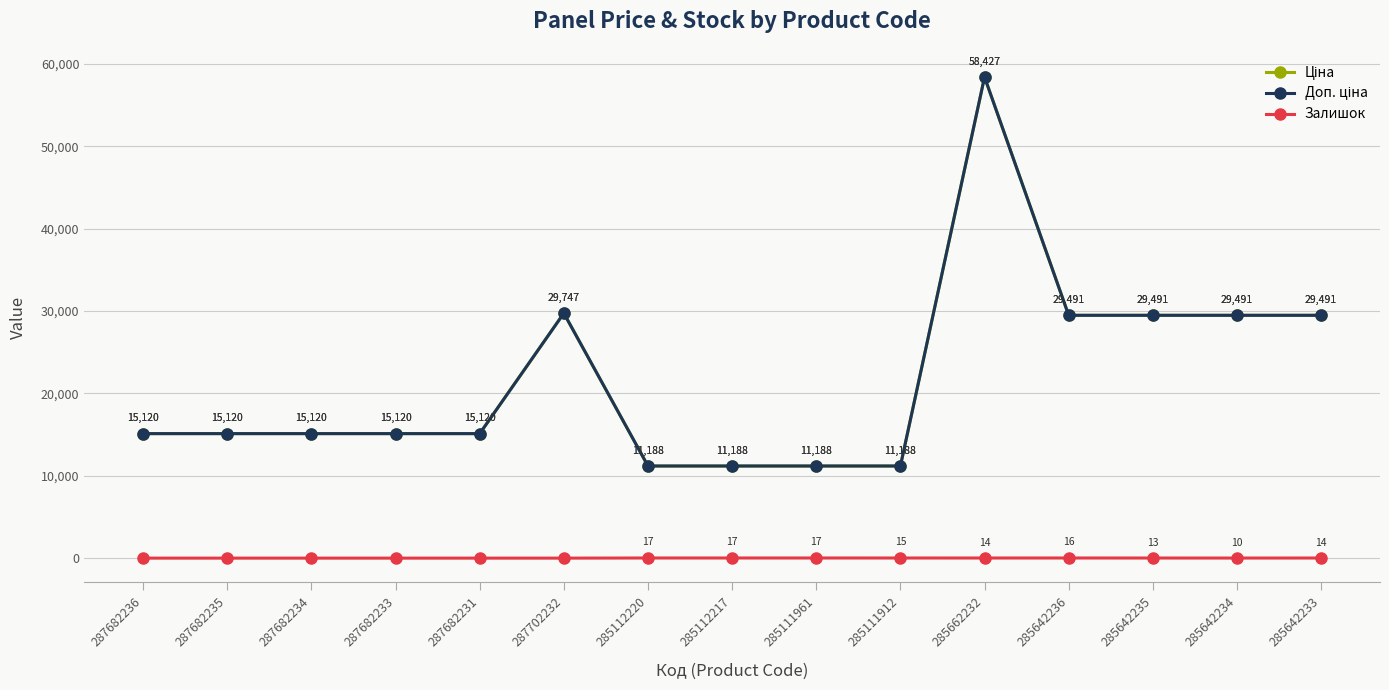

The value of Залишок at 285642233 is 22.2. True or false?

False